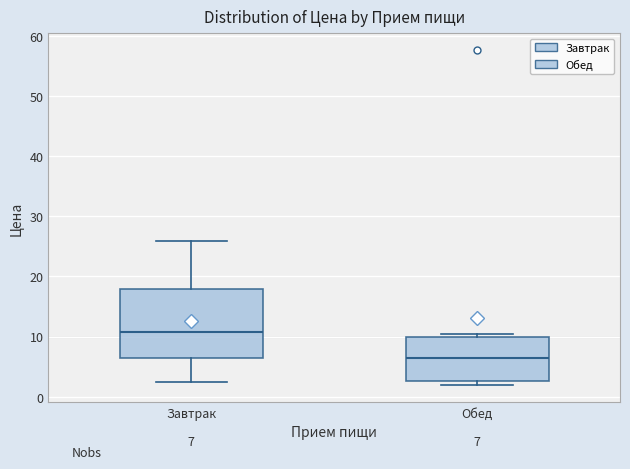

Which box is the tallest, from its lower edge to its upper edge?

Завтрак